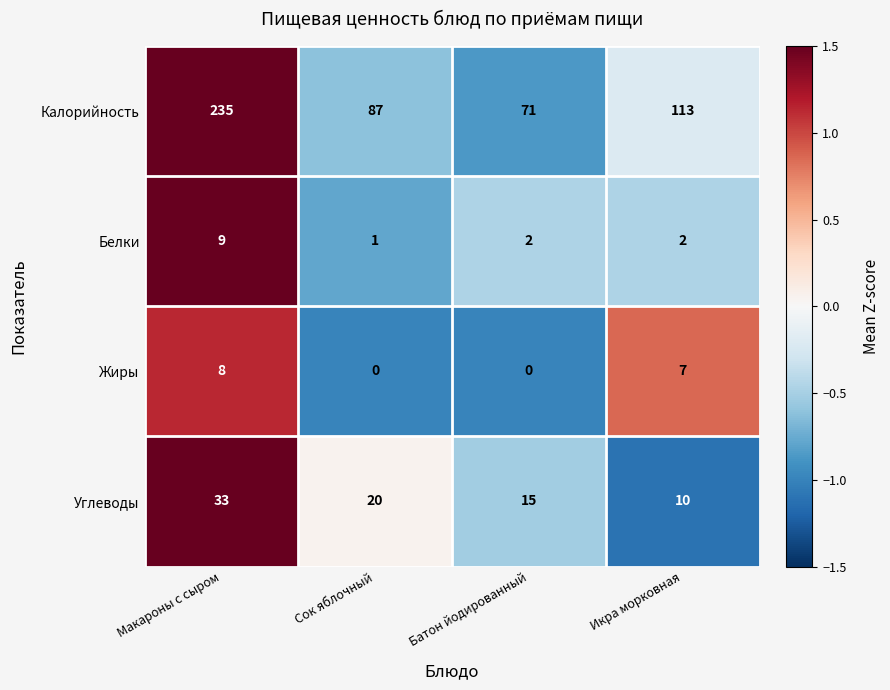

Count the number of categories in the chart.

4